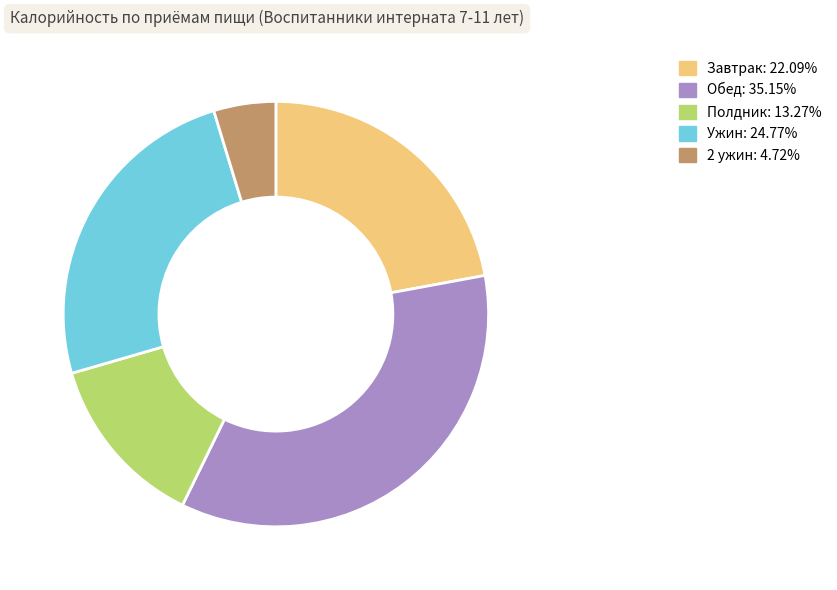

Does Полдник represent more than half of the total?

No